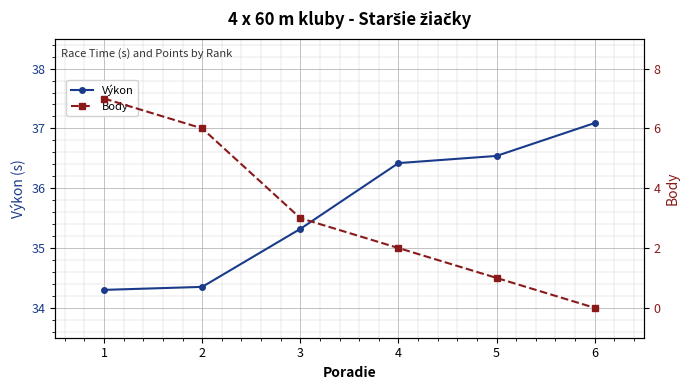

What is the difference between the highest and lowest values at 5?

35.5